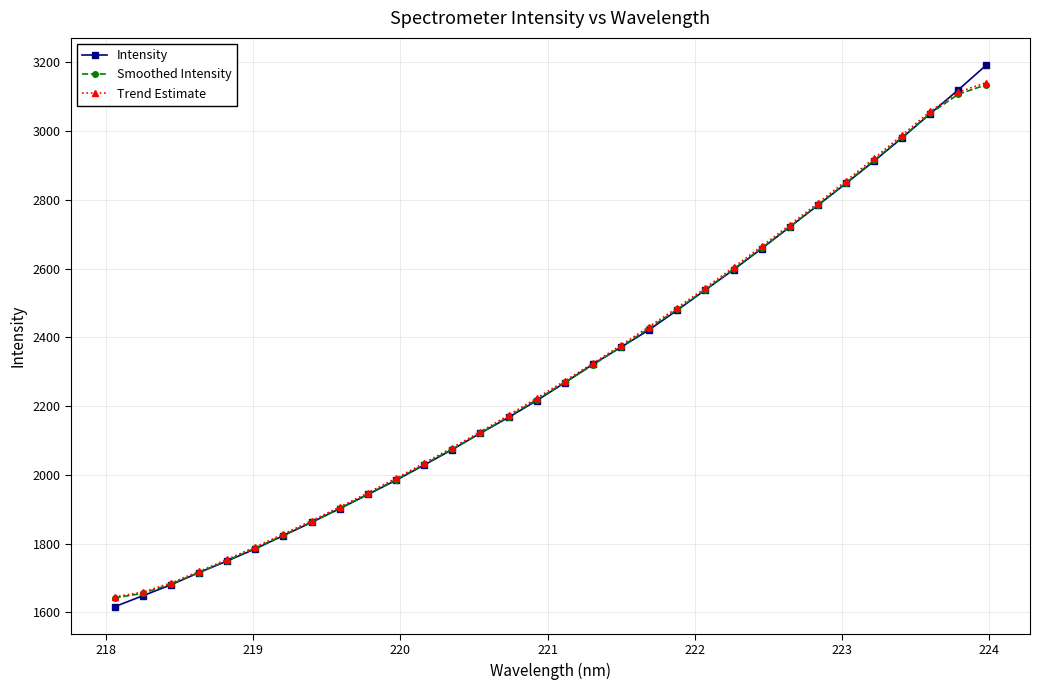

True or false: Trend Estimate has more than 0 points higher than both neighbors.

False